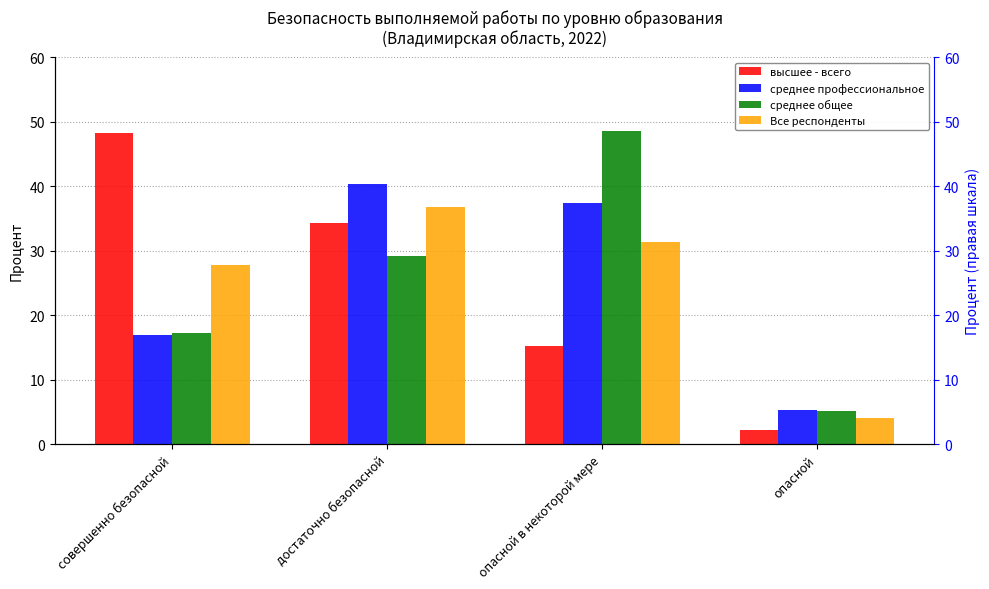

What is the label of the 4th bar from the right?

совершенно безопасной